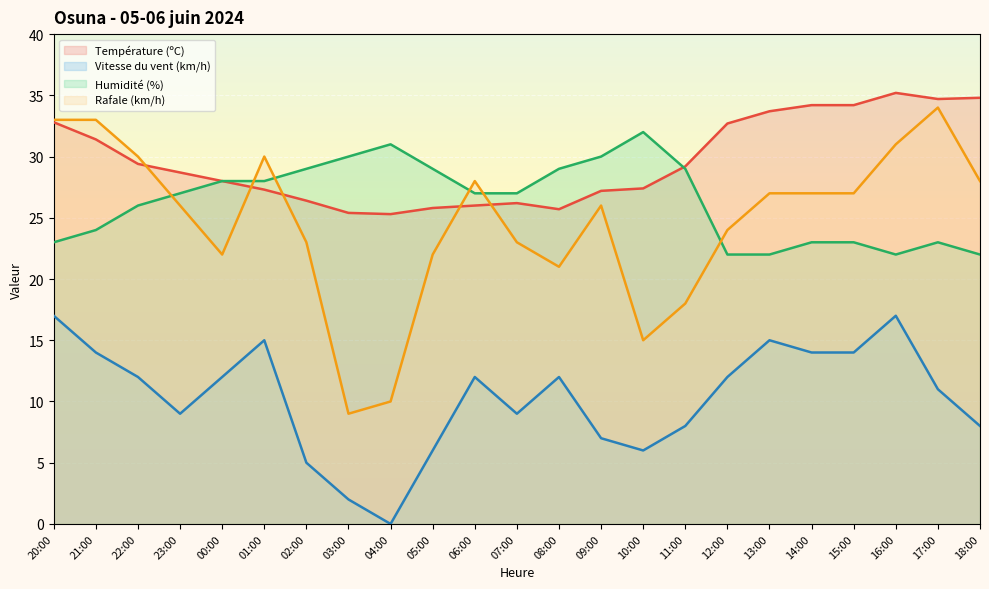

How many values in the Température (ºC) series are below 28?

10